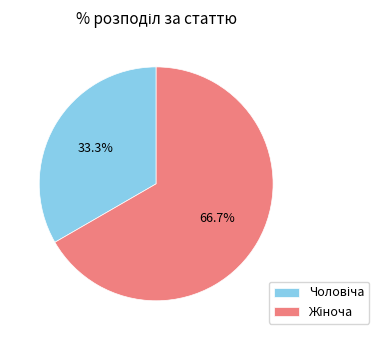

Does any single category account for the majority?

Yes